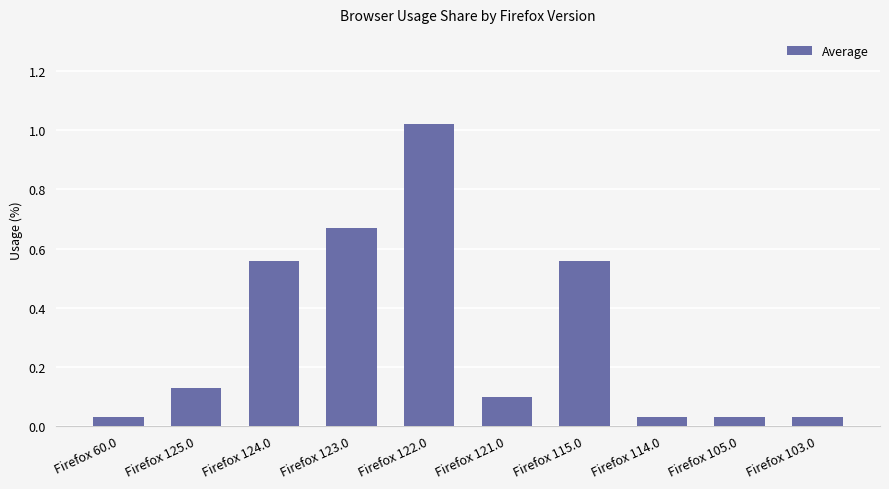

Count the number of categories in the chart.

10